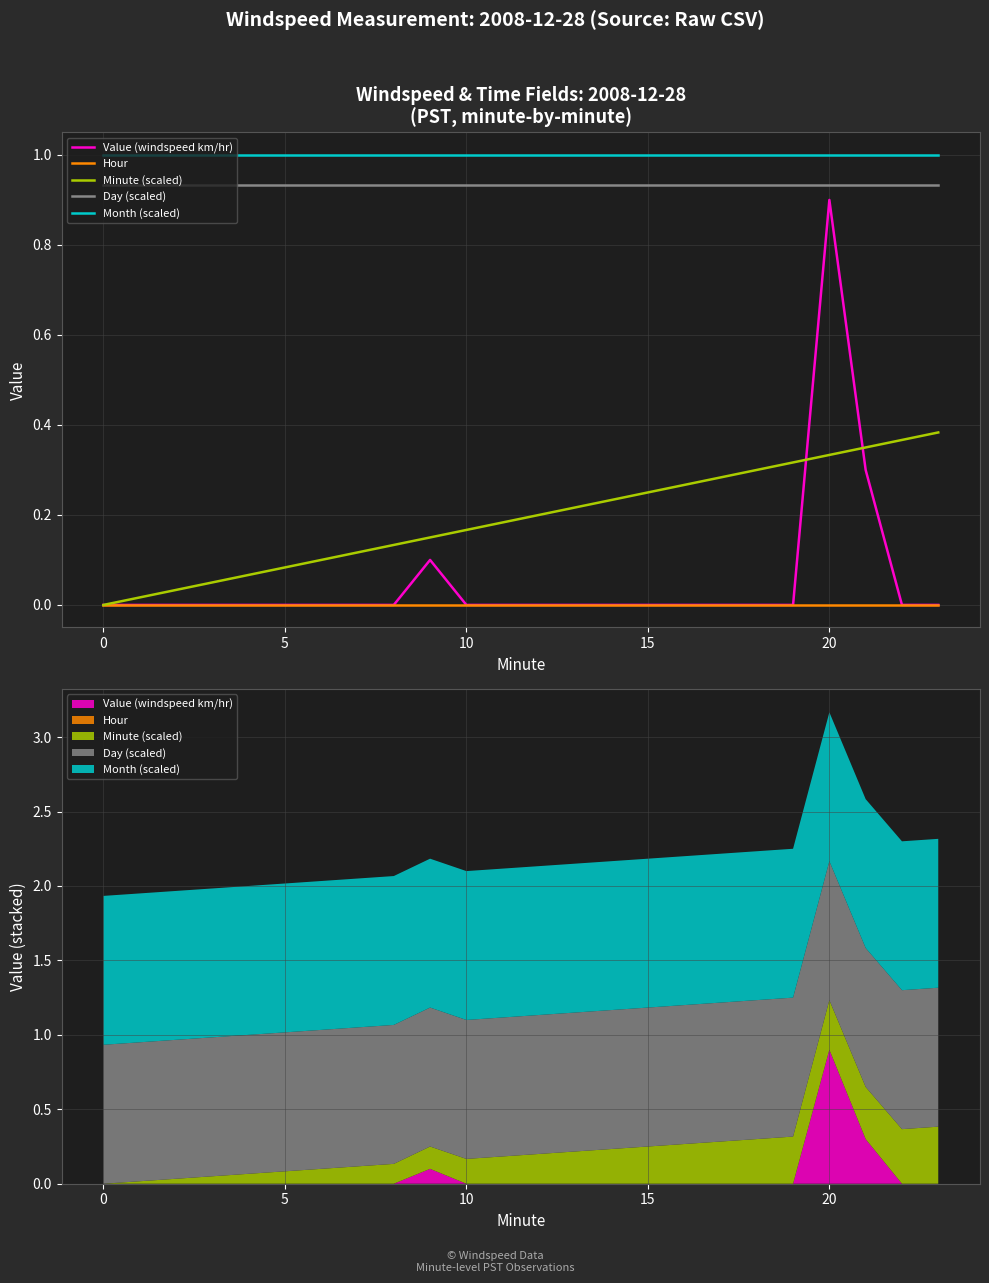

Between 7 and 10, which is larger?

7